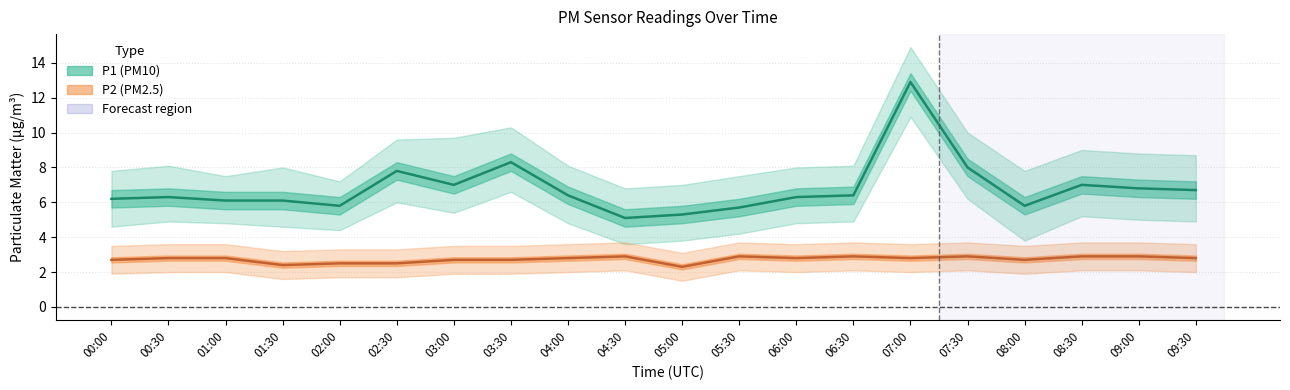

Where does the P2_lower series first go above 2?

04:30